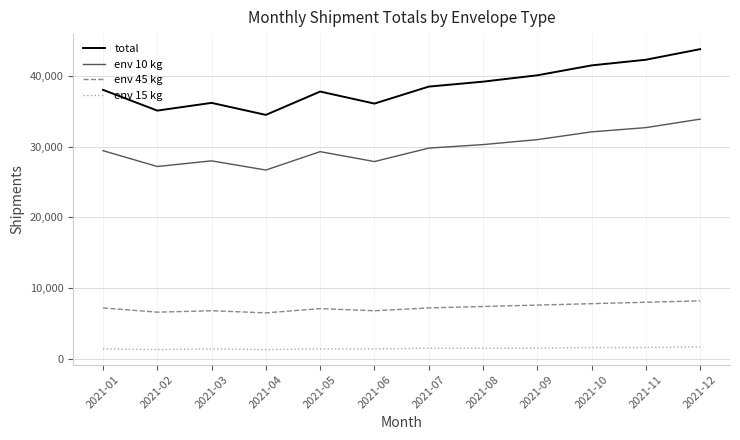

At which label is env 10 kg closest to 30300?

2021-08